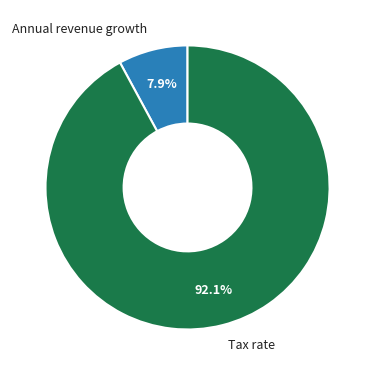

Count the number of slices in the pie.

2